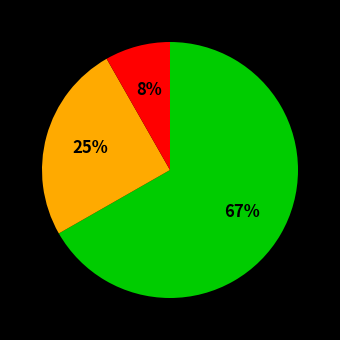

To the nearest percent, what is the average slice percentage?

33%